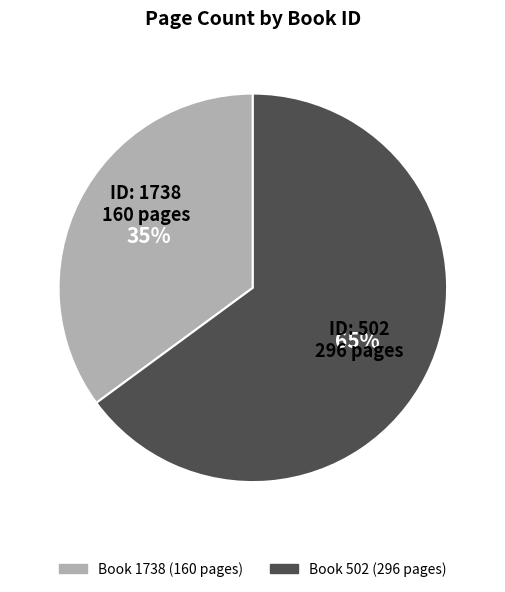

To the nearest percent, what is the difference between the largest and smallest slice percentages?

30%